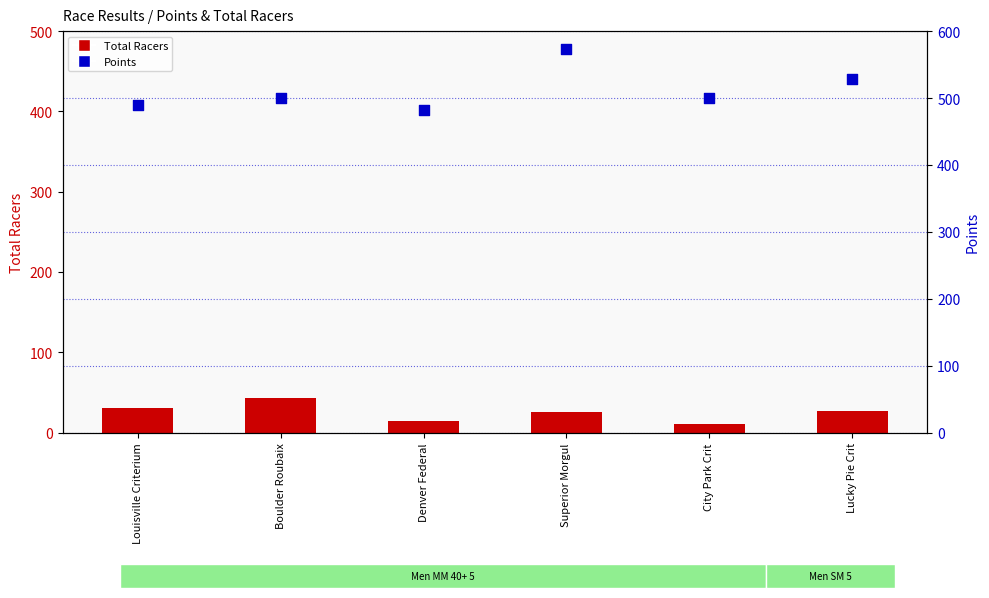

Which series contains the lowest Y value?

Total Racers